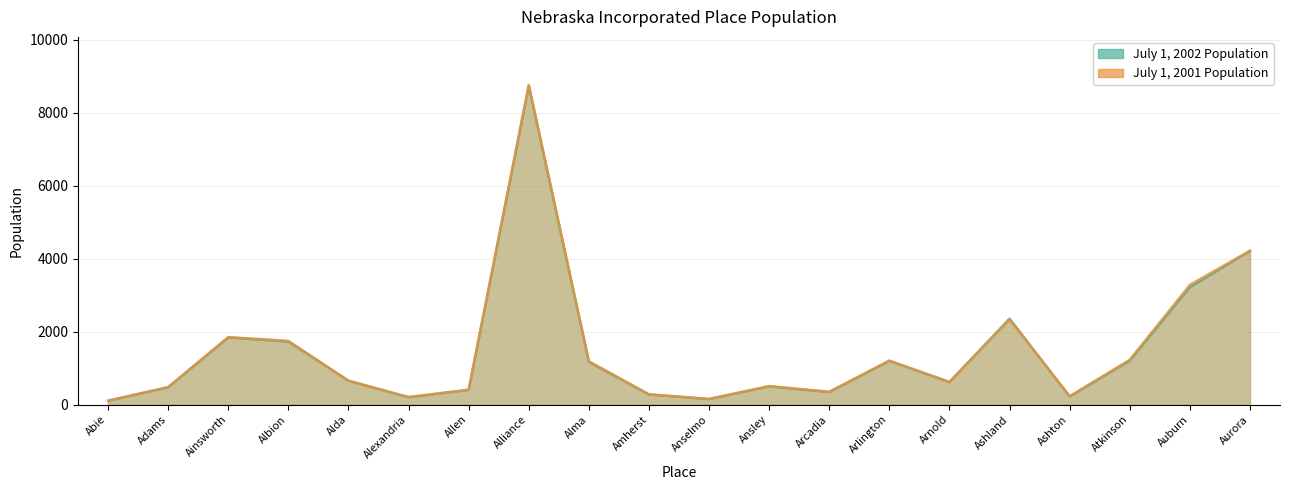

Count the number of categories in the chart.

20